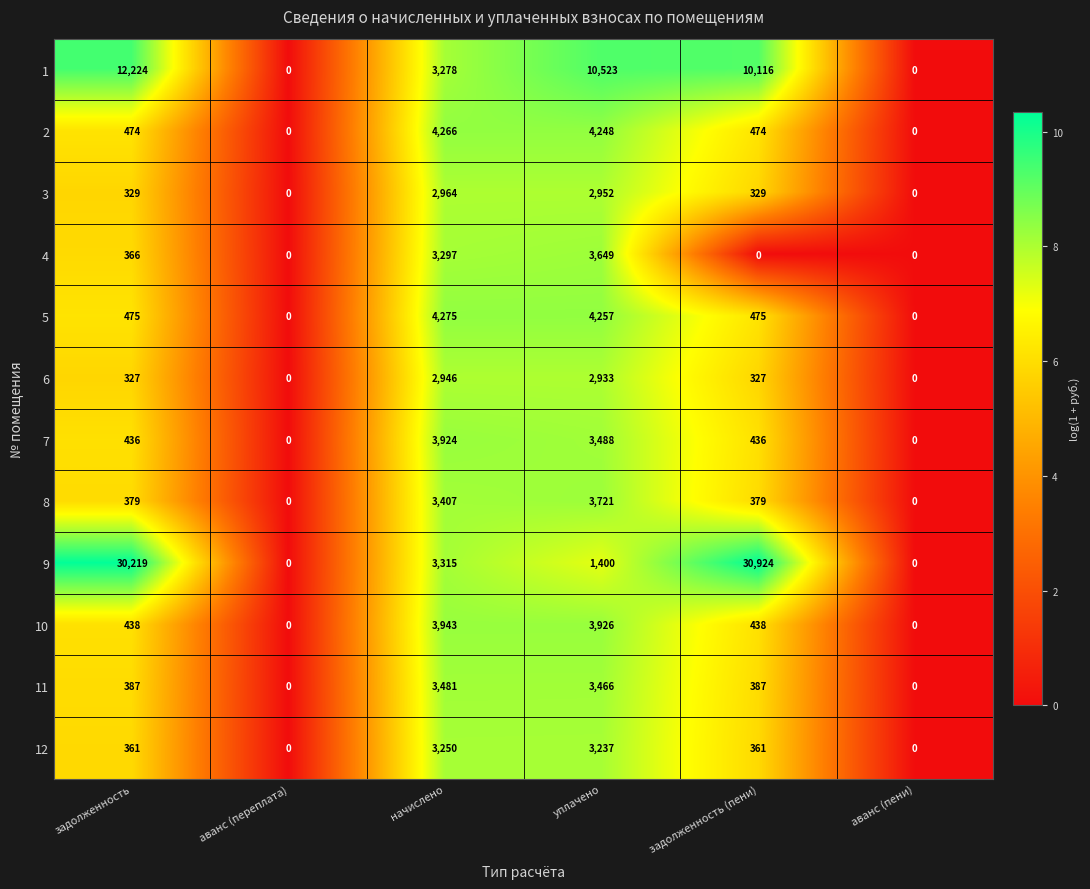

The 9 series shows 0 at аванс (переплата). True or false?

True